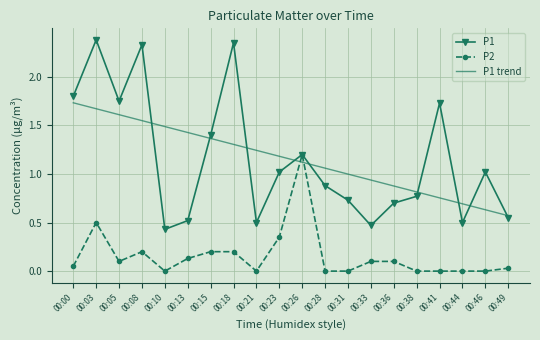

True or false: P2 has a value of 0.1 at 00:05.

True